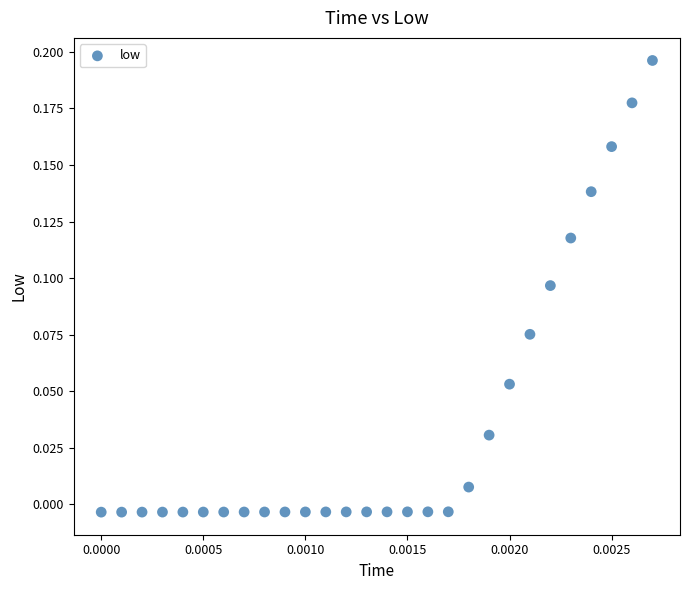

How many points are shown in the scatter plot?

28